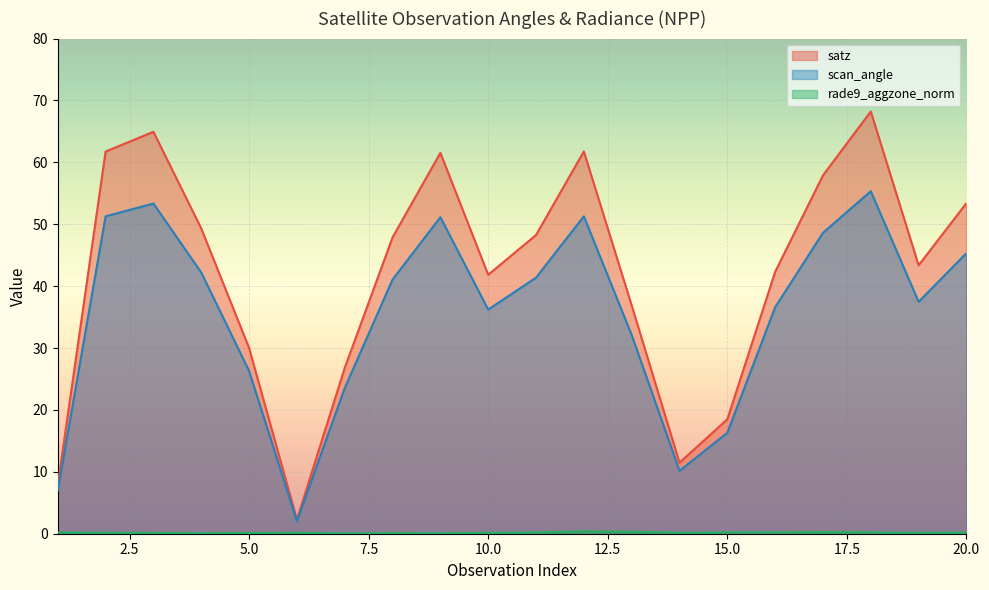

How many lines are shown in the chart?

3